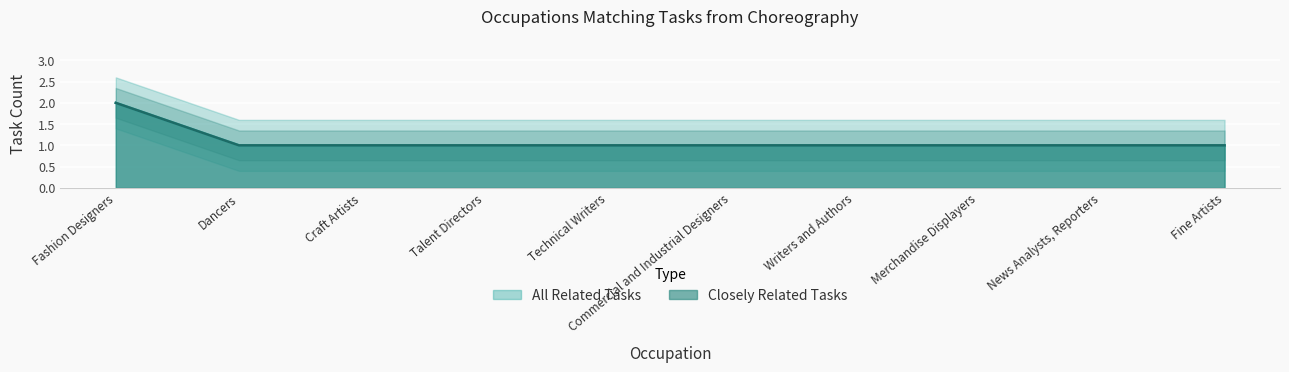

Rank the series at Craft Artists from highest to lowest value.

Closely Related Tasks, All Related Tasks